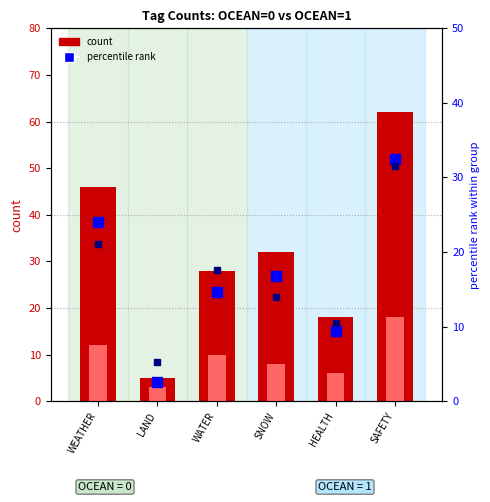

The value of pct rank (OCEAN=1) at WEATHER is 33.7. True or false?

False